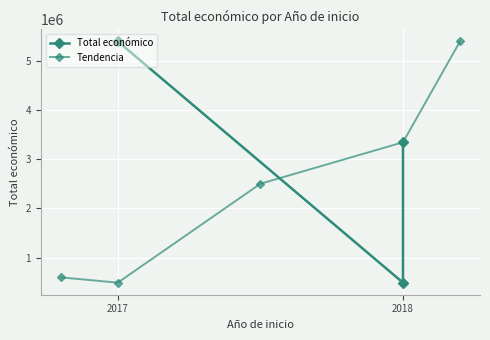

Which has a higher value, 2018 or 2018?

2018